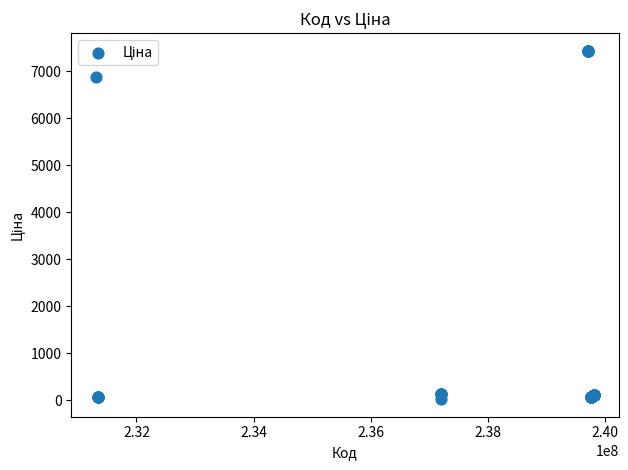

What Y value in the scatter plot is closest to 3726?

6869.4